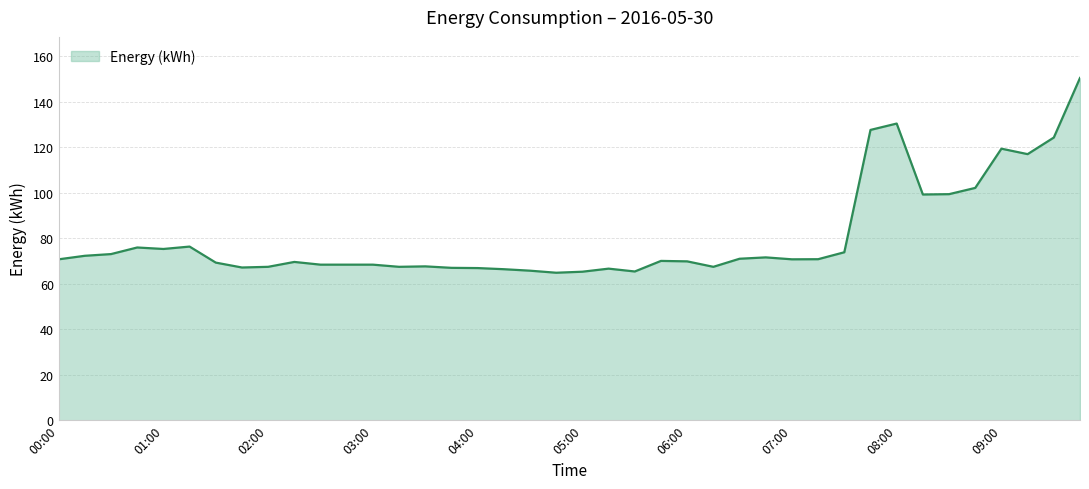

What is the maximum value shown in the chart?

150.5